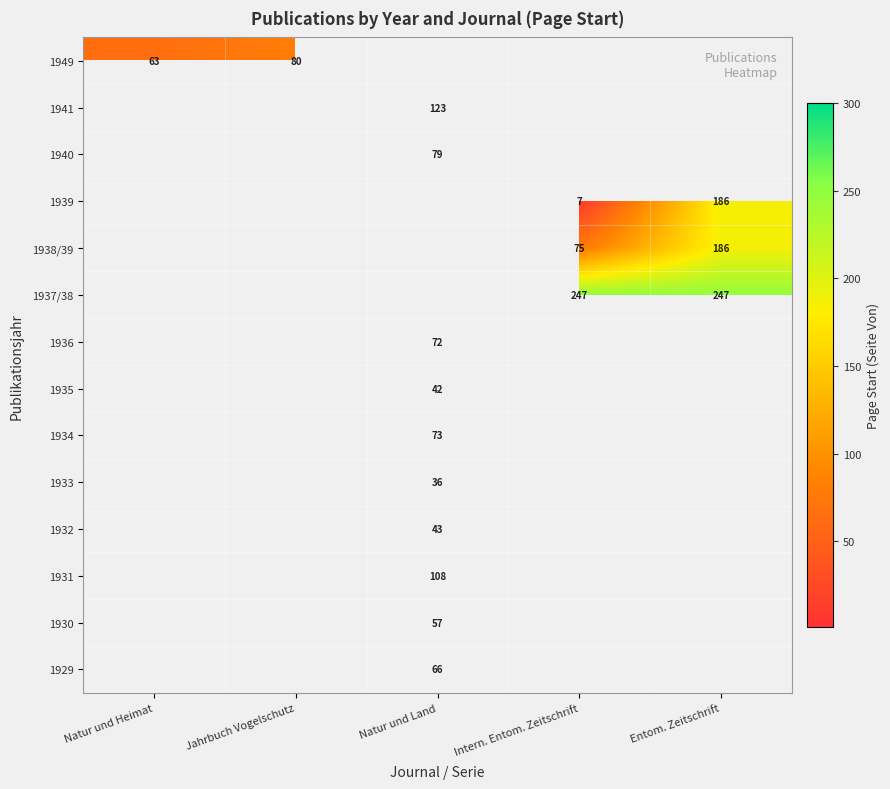

True or false: 1949 has a value of 63 at Natur und Heimat.

True